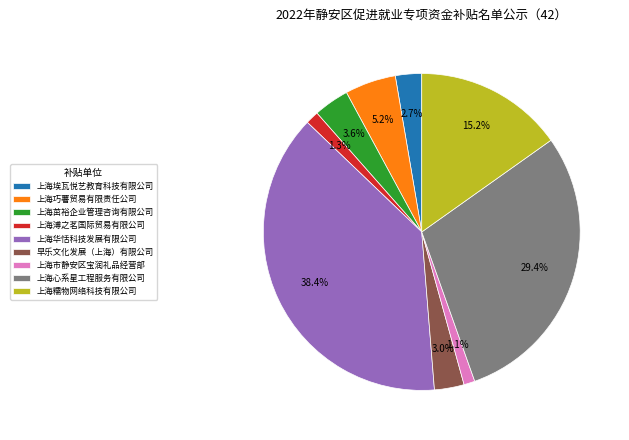

Does 上海溥之茗国际贸易有限公司 represent more than half of the total?

No